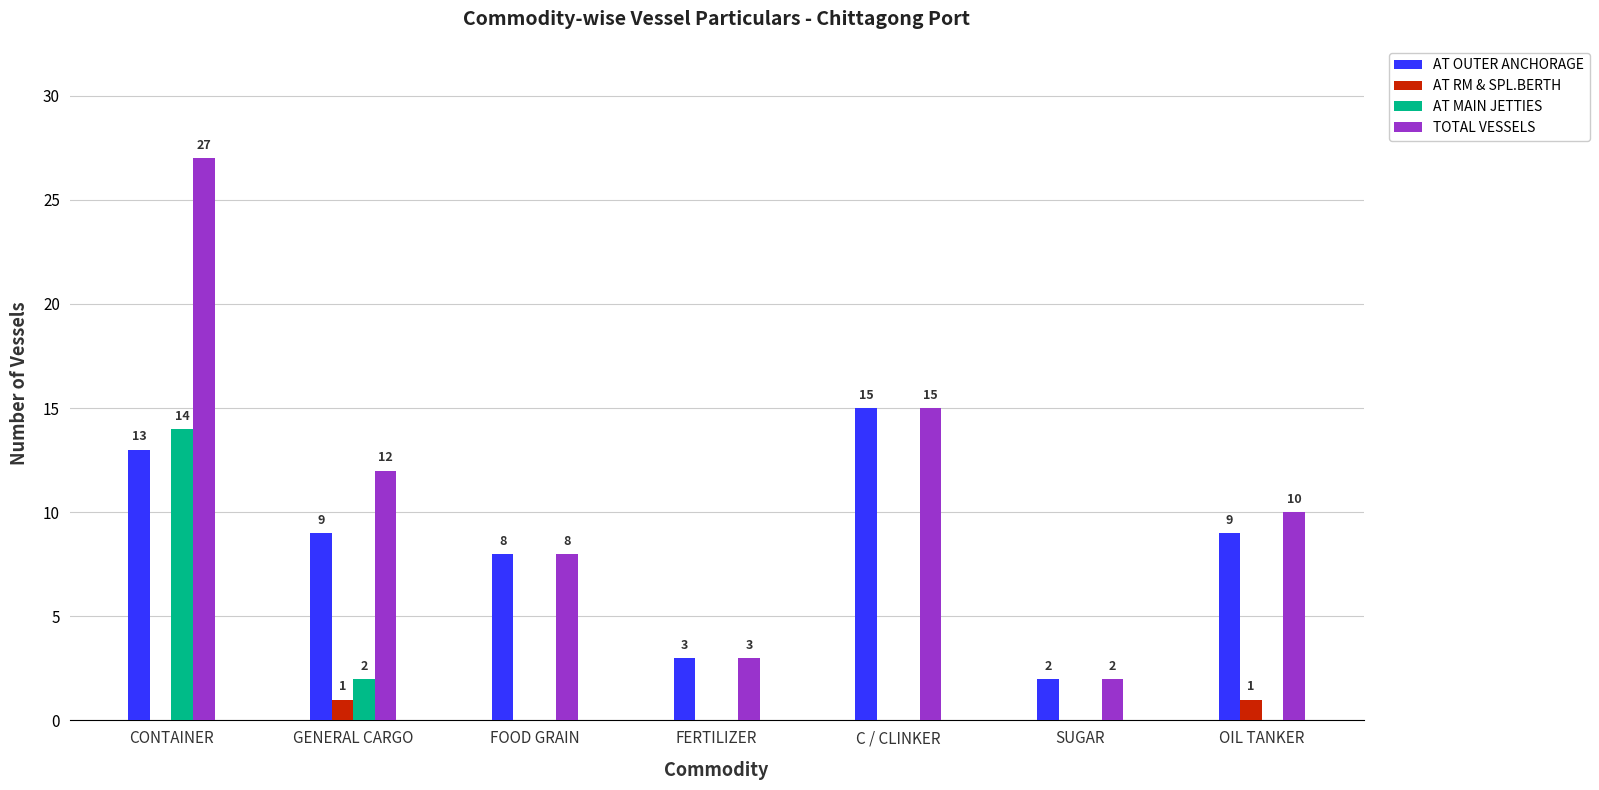

At which category does the chart reach its peak across all series?

CONTAINER